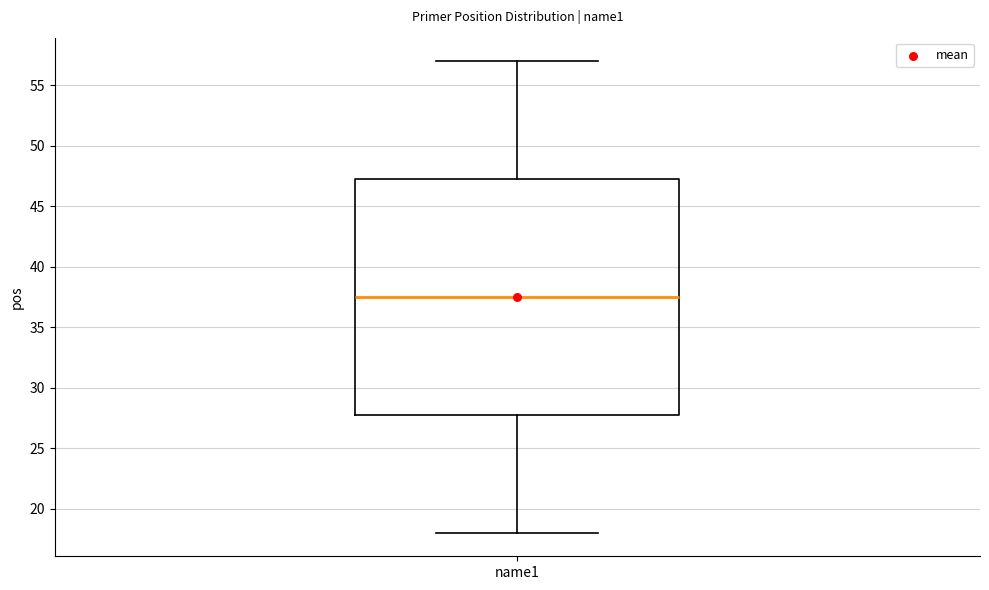

Read this box plot against the y-axis: the position of the median line, the range covered by the box, and the ends of both whiskers. The values are not printed on the chart, so give them approximately, as read against the axis.

median 37.5, box 28.0 to 47.5, whiskers 18.0 to 57.0